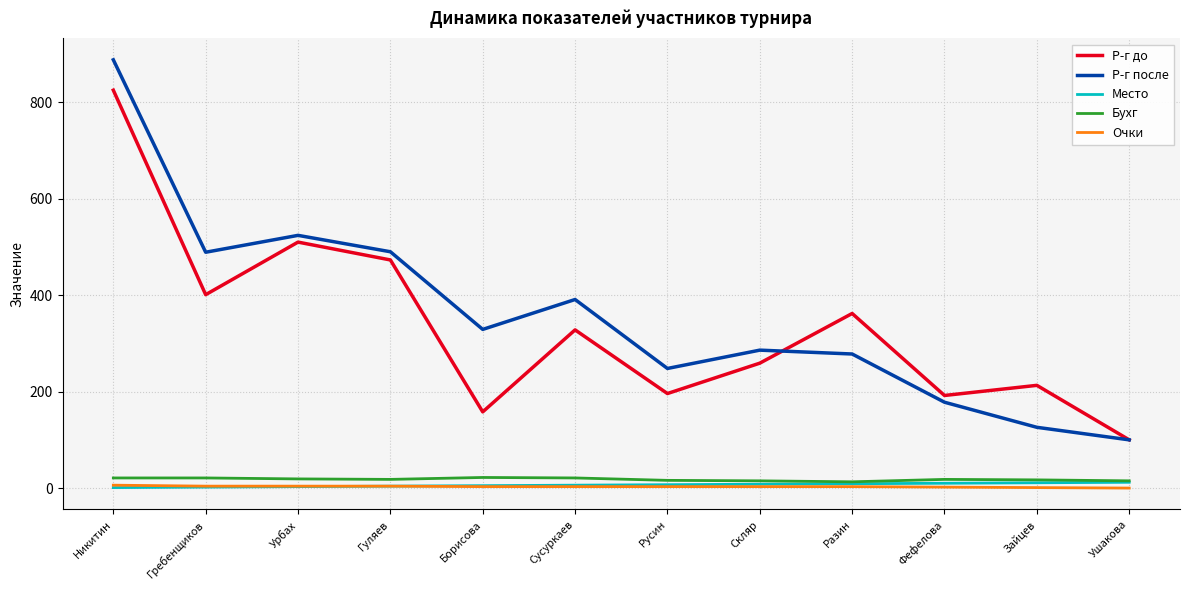

True or false: Р-г до has a value of 328 at Сусуркаев.

True